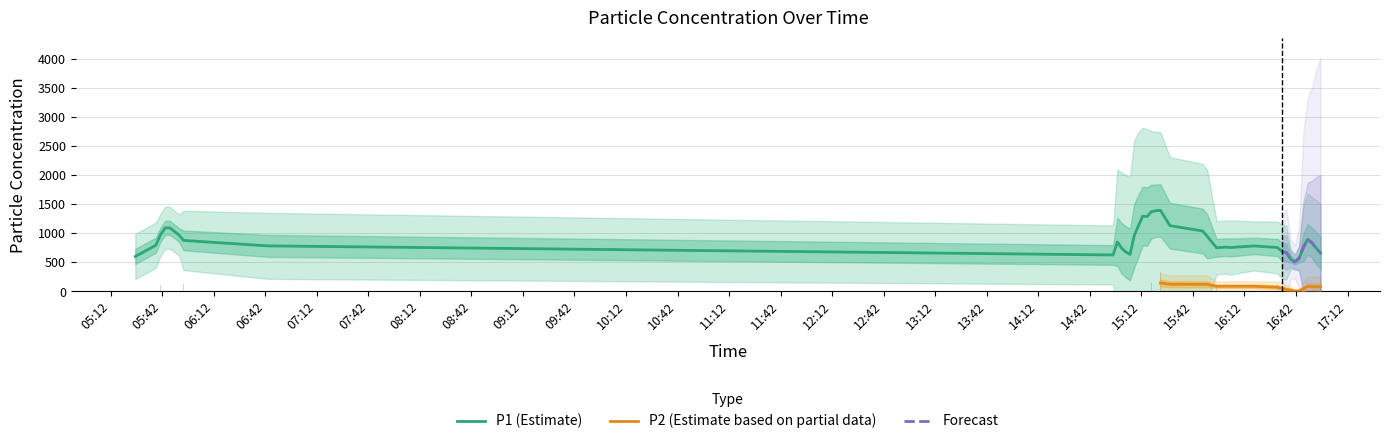

Does the chart contain stacked bars?

No